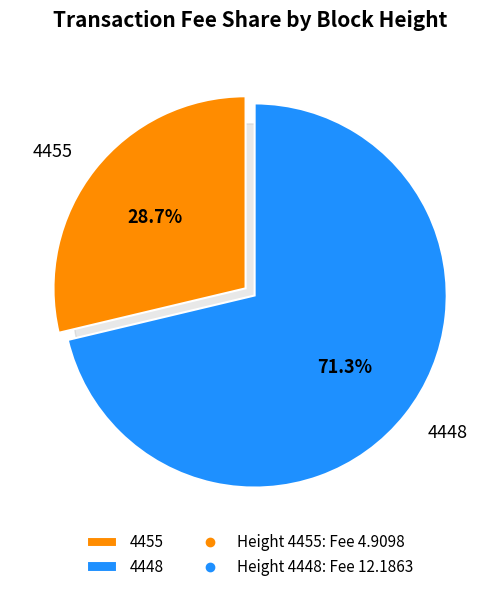

The 4455 slice represents 29% of the pie. True or false?

True